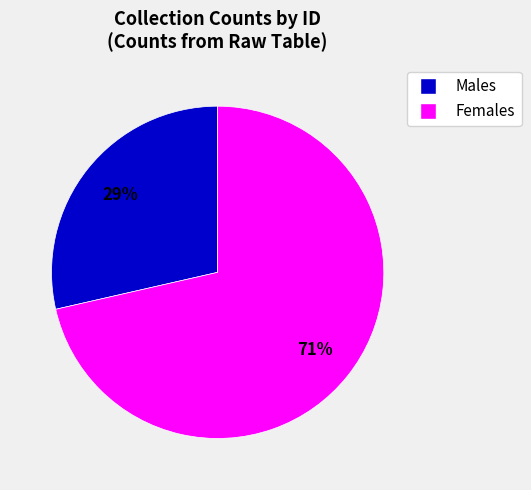

Is there a majority slice in this chart?

Yes